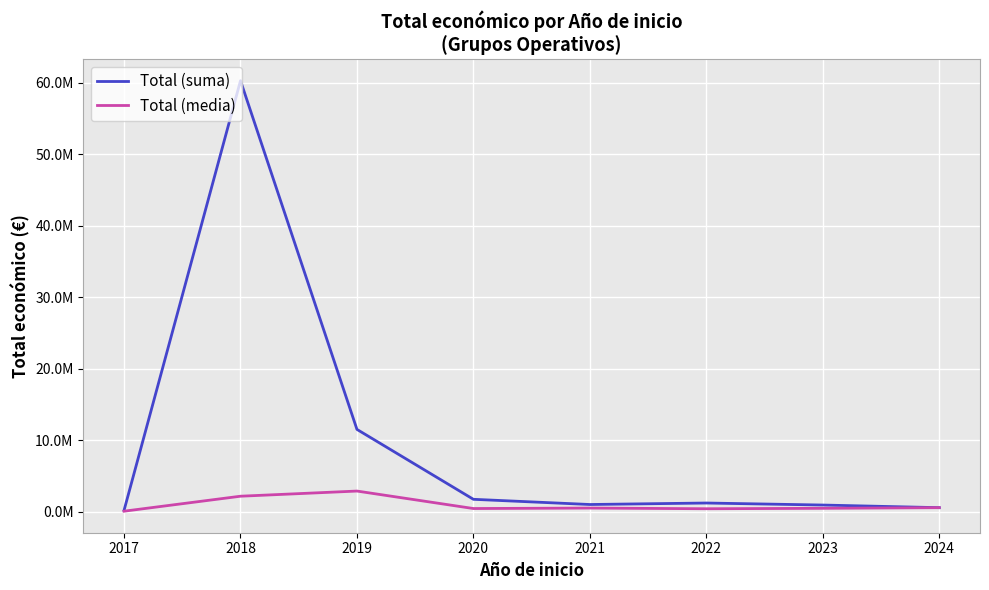

Is the value of Total (media) at 2020 greater than the value of Total (suma) at 2022?

No